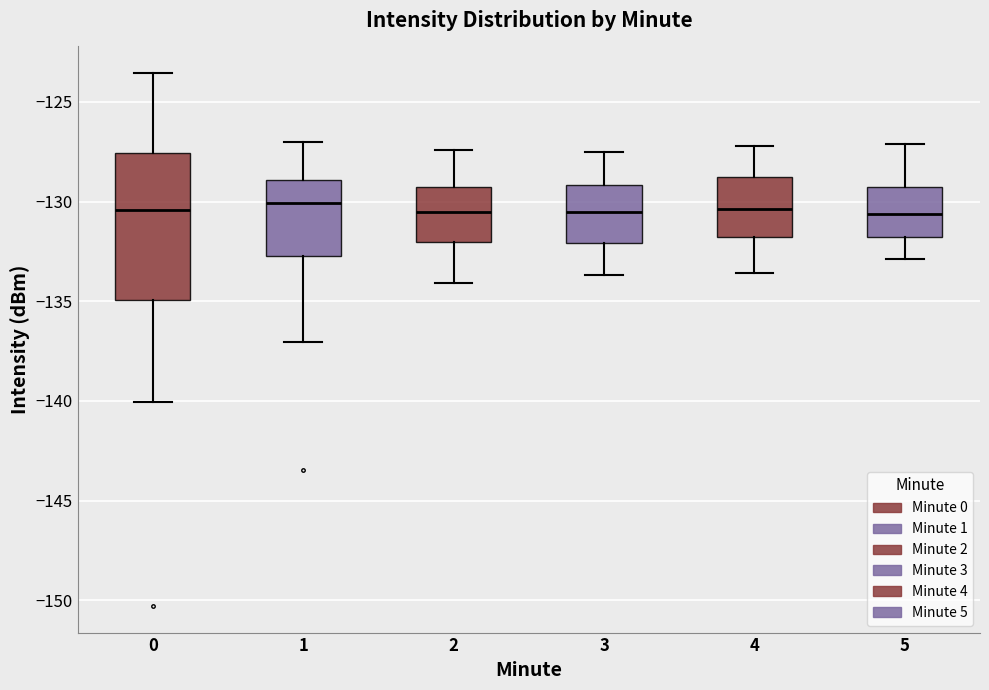

Reading left to right, read every box against the y-axis: the position of its median line, the range the box covers, and the ends of its whiskers. The values are not printed on the chart, so give them approximately, as read against the axis.

0: median -130.5, box -135.0 to -127.5, whiskers -140.0 to -123.5
1: median -130.0, box -132.5 to -129.0, whiskers -137.0 to -127.0
2: median -130.5, box -132.0 to -129.0, whiskers -134.0 to -127.5
3: median -130.5, box -132.0 to -129.0, whiskers -133.5 to -127.5
4: median -130.5, box -132.0 to -129.0, whiskers -133.5 to -127.0
5: median -130.5, box -132.0 to -129.0, whiskers -133.0 to -127.0